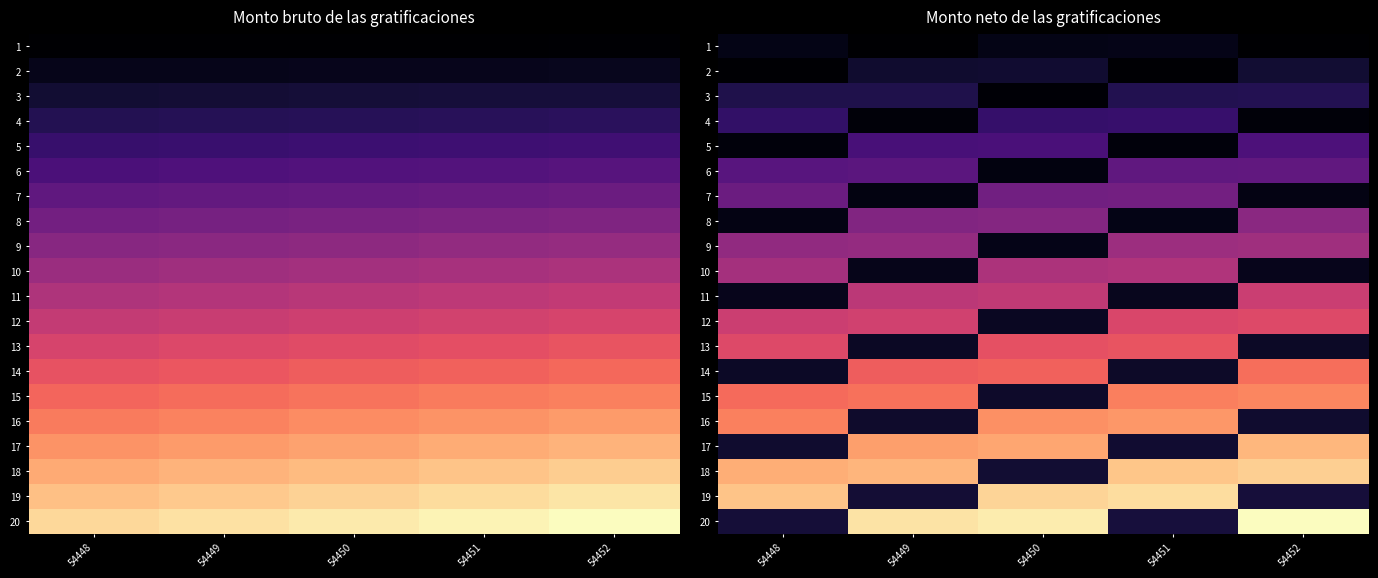

What is the approximate value of 20 at 54451?

102.0